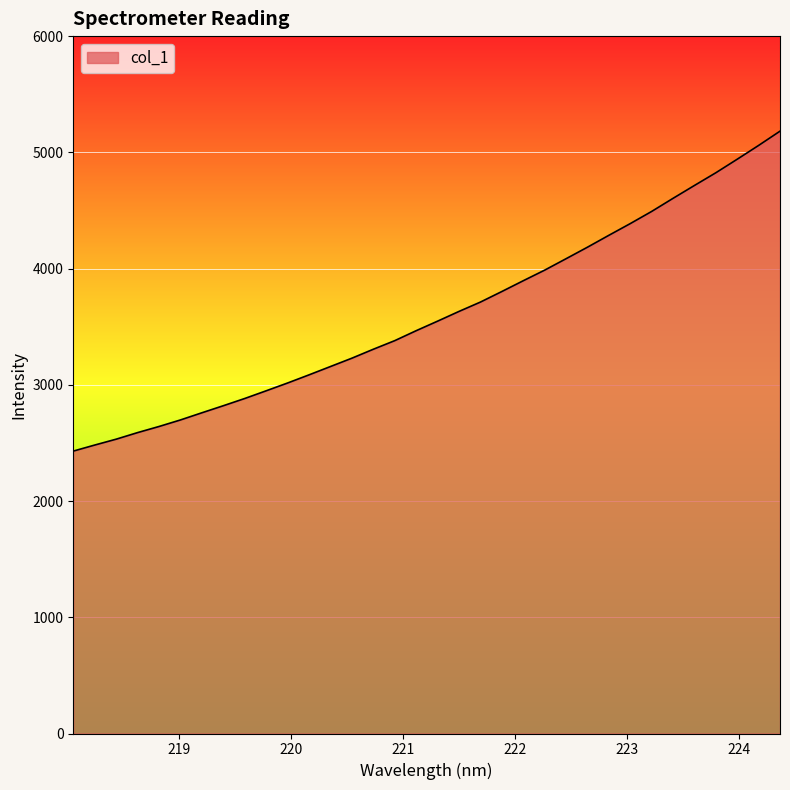

What is the maximum value shown in the chart?

5182.2